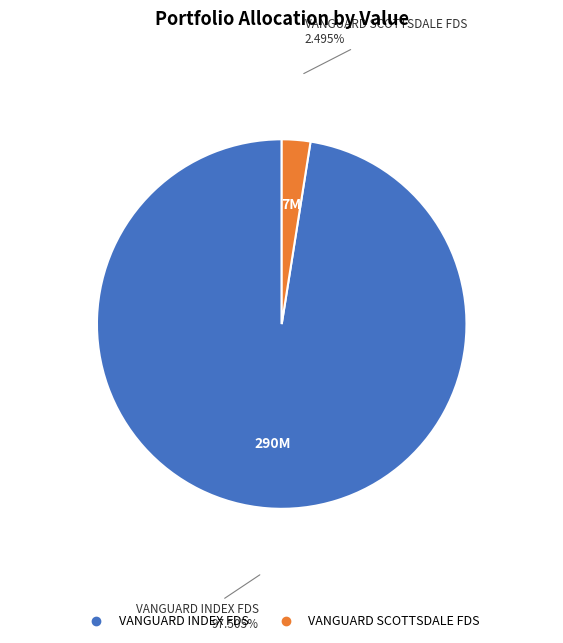

Do VANGUARD SCOTTSDALE FDS and VANGUARD INDEX FDS together represent more than half of the pie?

Yes